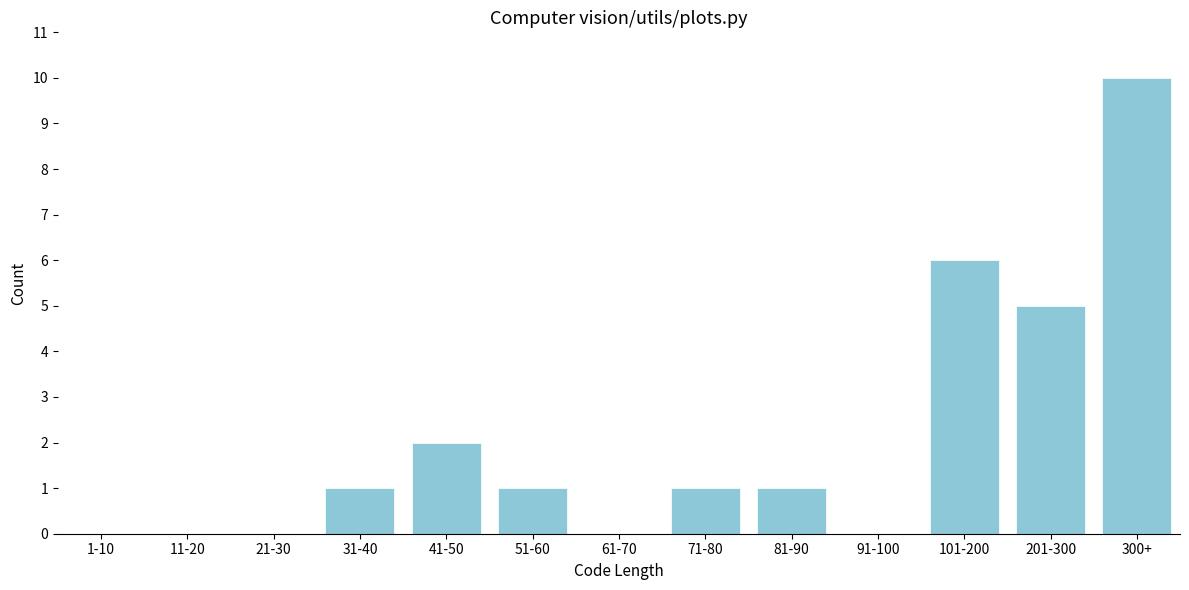

Reading right to left, what are all the values shown in this chart?

300+=10	201-300=5	101-200=6	91-100=0	81-90=1	71-80=1	61-70=0	51-60=1	41-50=2	31-40=1	21-30=0	11-20=0	1-10=0